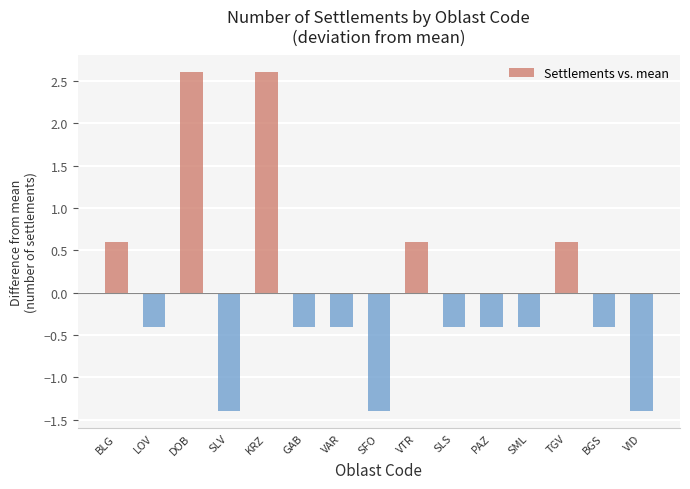

The value at GAB is -0.2. True or false?

False